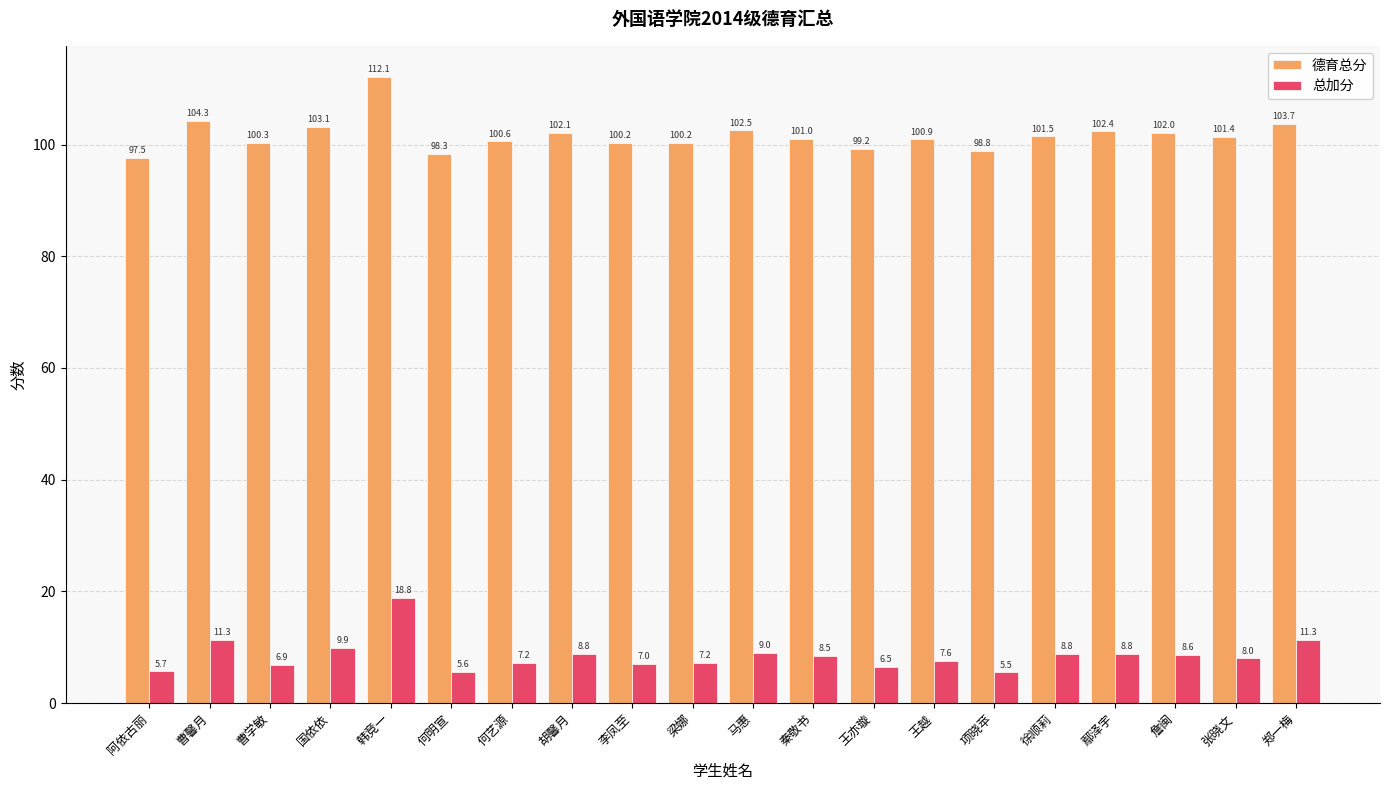

Where does the 总加分 series first go above 8?

曹馨月